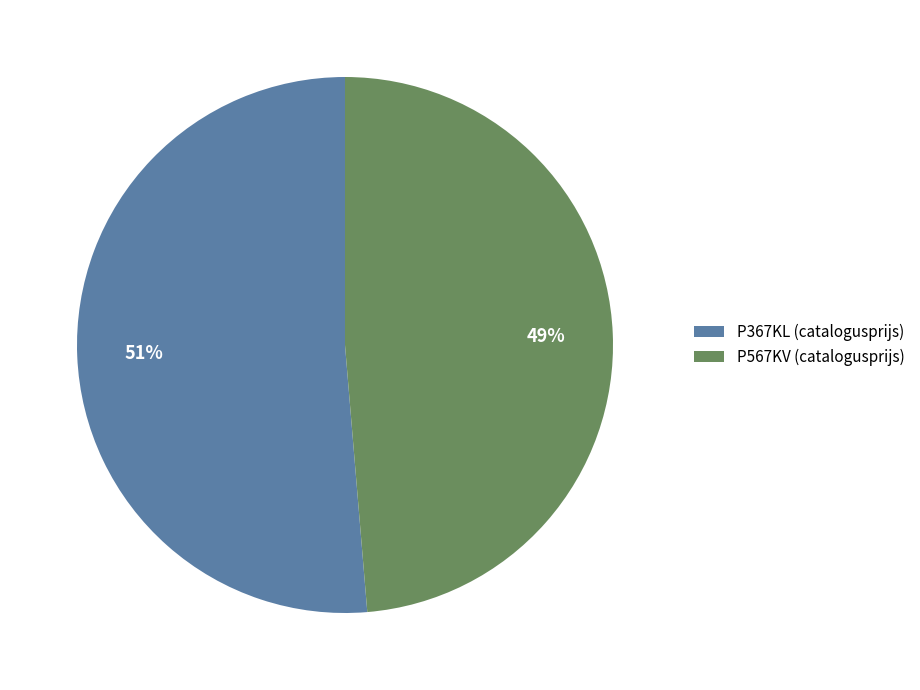

Which slice represents more than half of the pie?

P367KL